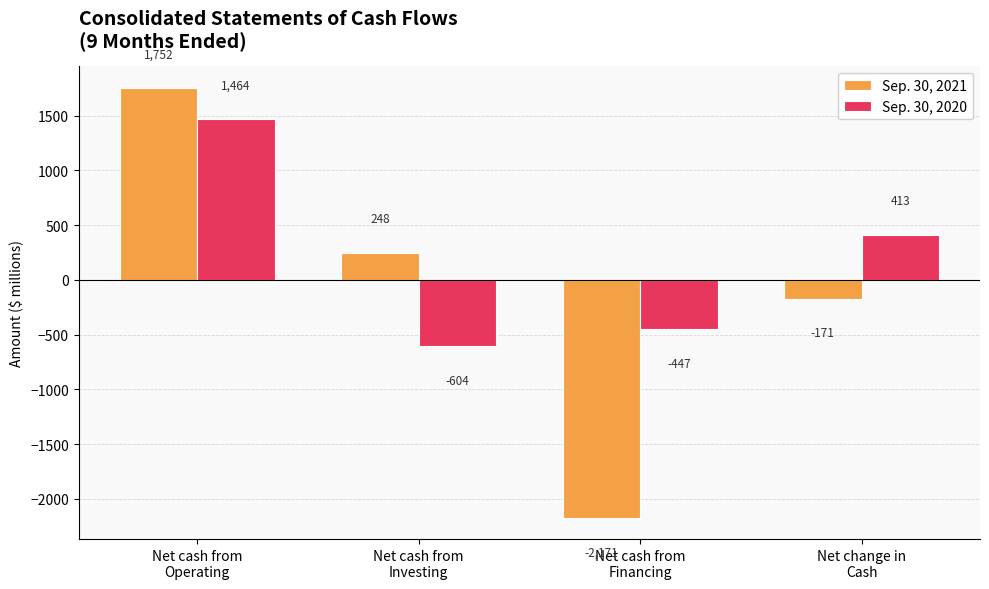

Are the bars grouped side by side (vs. stacked)?

Yes